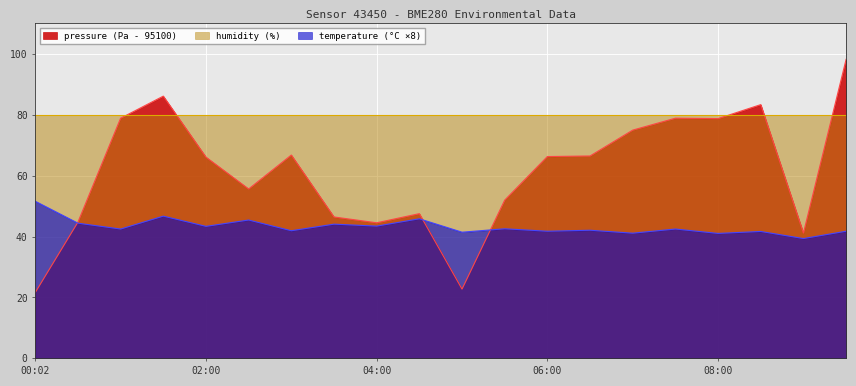

What are all the series names shown in the legend?

pressure (Pa - 95100), humidity (%), temperature (°C ×8)